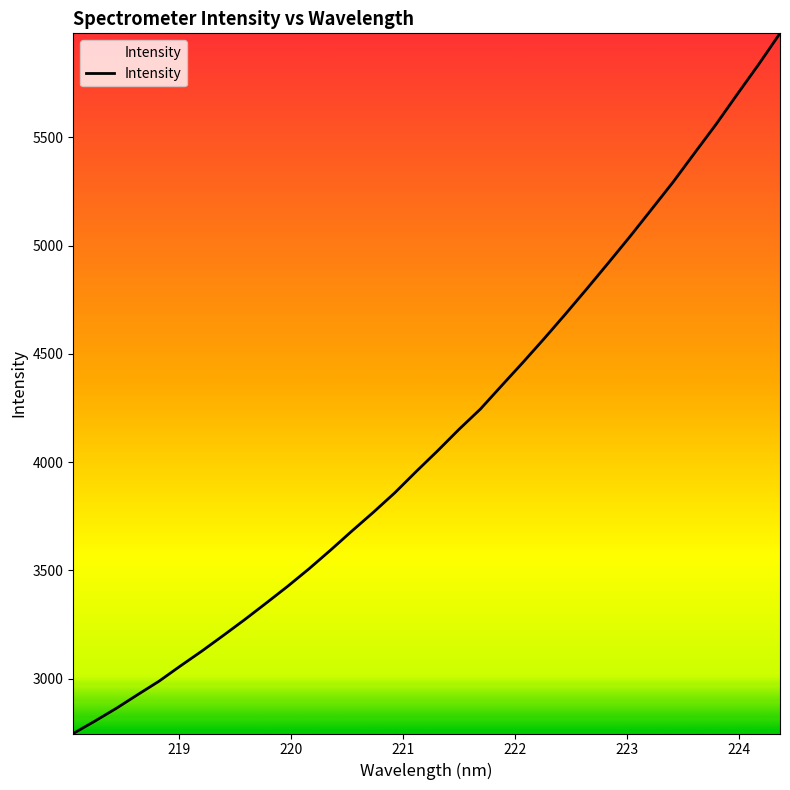

What is the difference between the maximum and minimum values?

3234.4